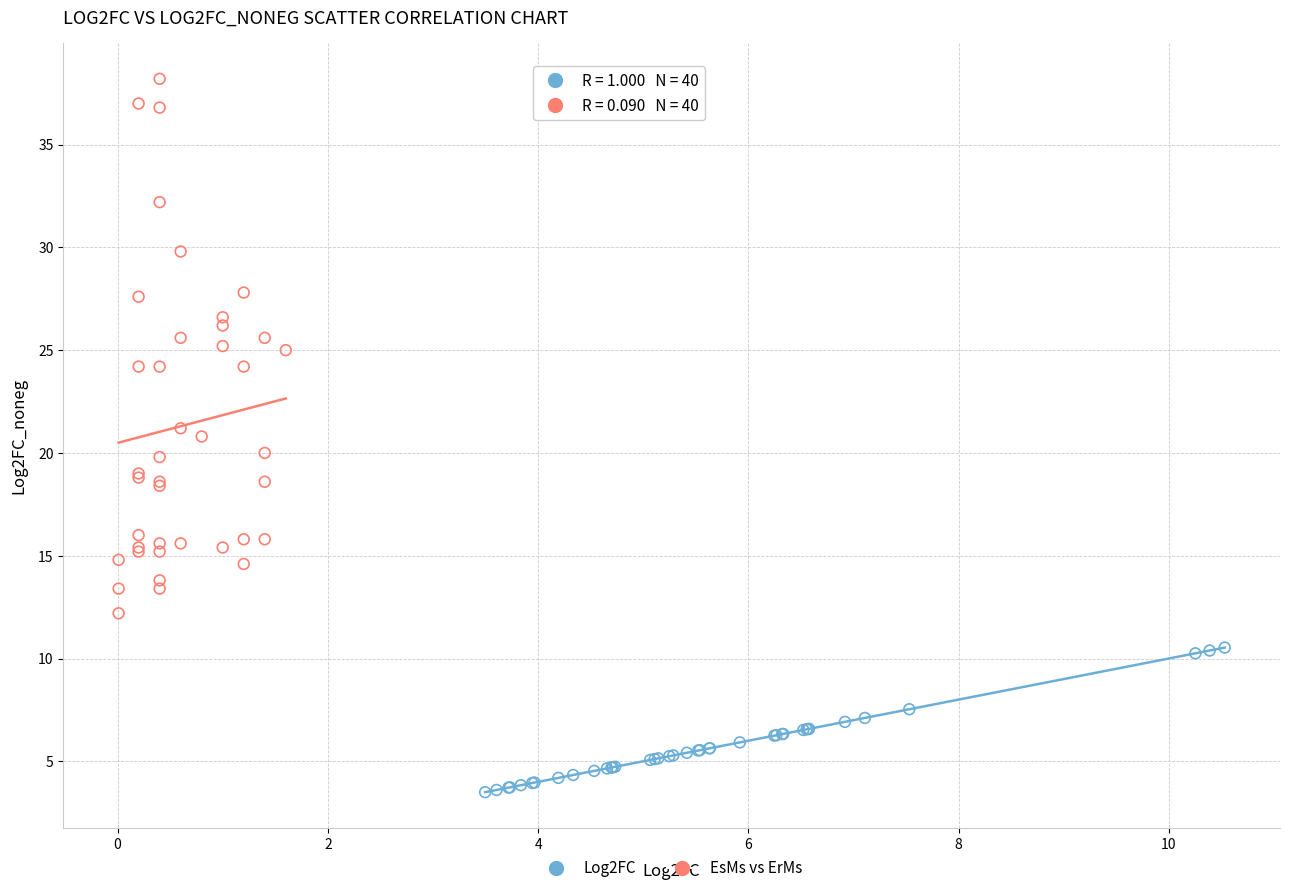

Which series reaches the minimum Y coordinate?

Log2FC